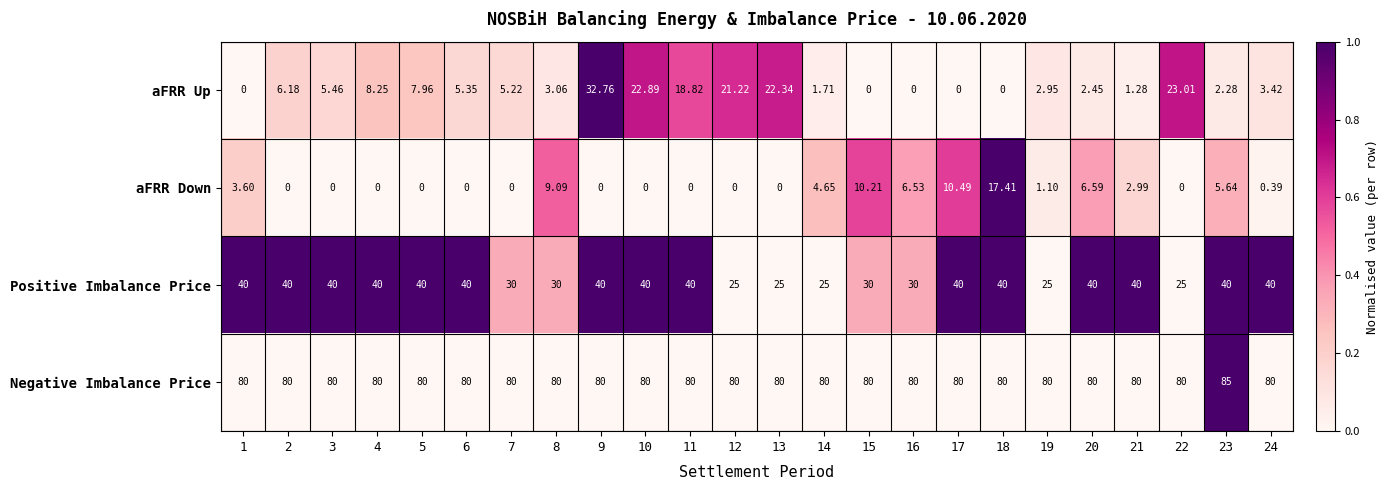

List the series in order of their peak value, highest first.

Negative Imbalance Price, Positive Imbalance Price, aFRR Up, aFRR Down